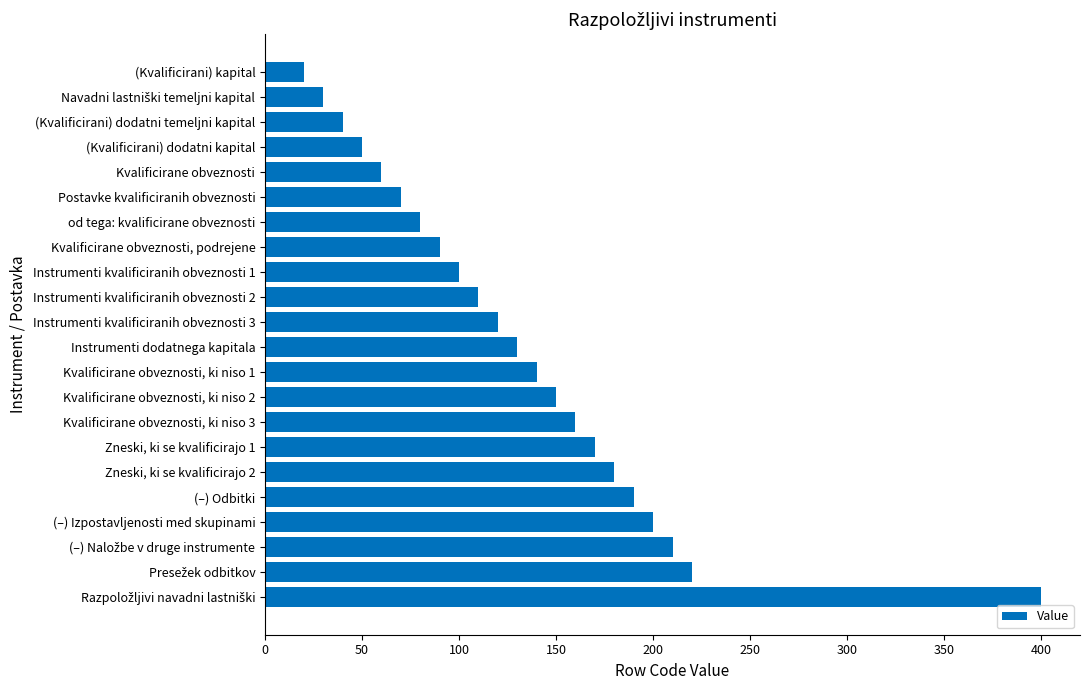

What position from the top is Zneski, ki se kvalificirajo 2?

17